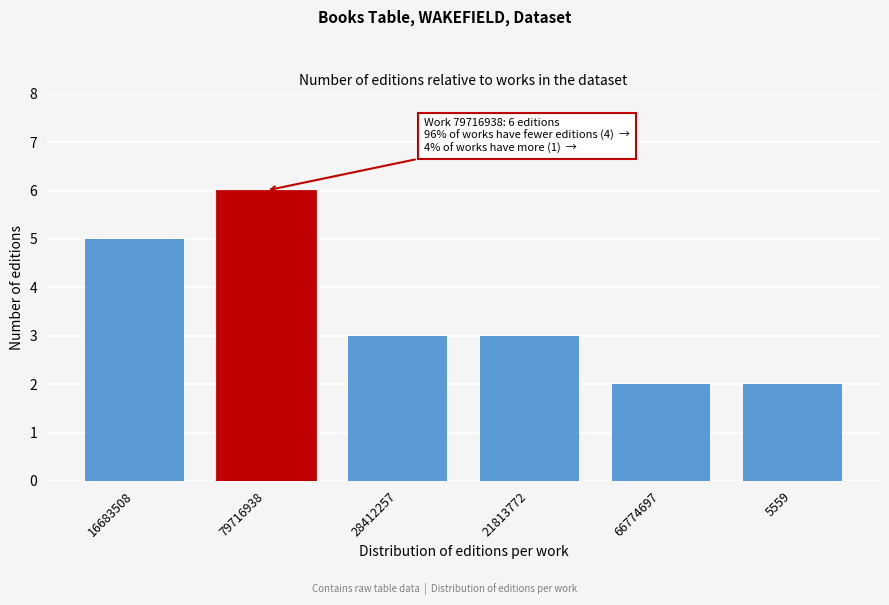

Reading left to right, what are all the values shown in this chart?

16683508=5	79716938=6	28412257=3	21813772=3	66774697=2	5559=2